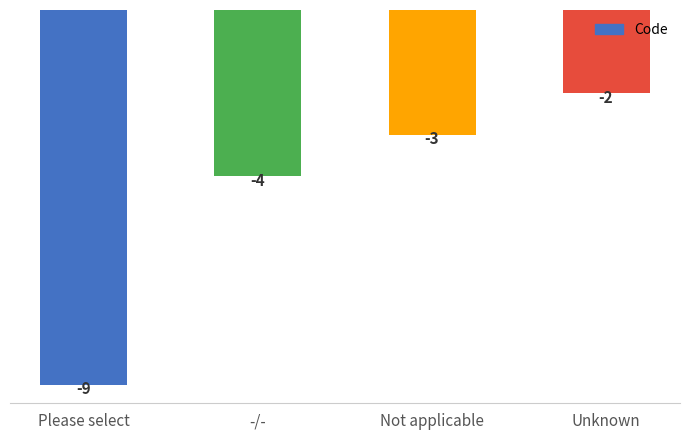

How many values are below -3?

2